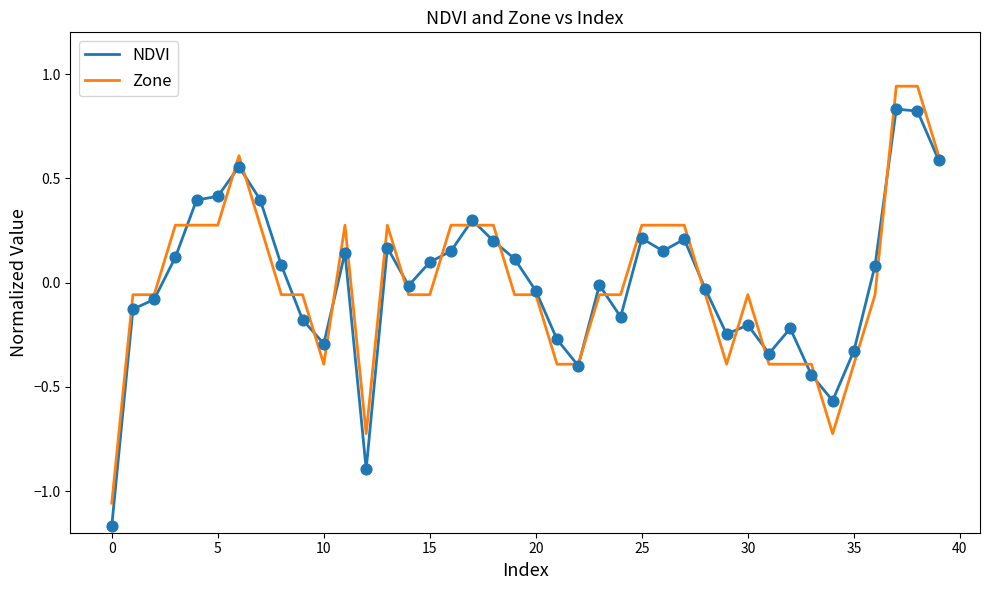

At which category is the sum across all series the highest?

37